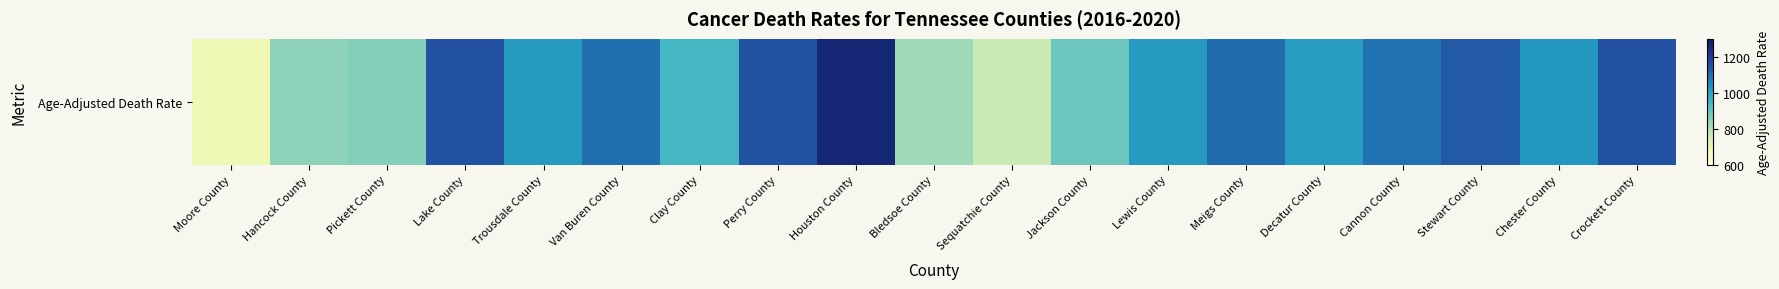

Rank the categories by value from highest to lowest.

Houston County, Lake County, Crockett County, Perry County, Stewart County, Meigs County, Van Buren County, Cannon County, Chester County, Lewis County, Trousdale County, Decatur County, Clay County, Jackson County, Pickett County, Hancock County, Bledsoe County, Sequatchie County, Moore County